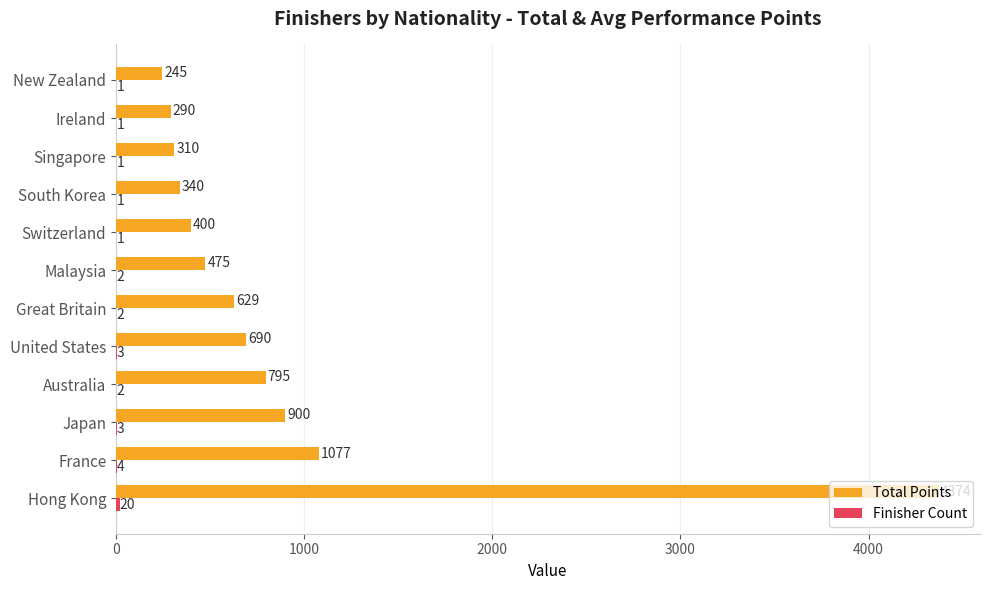

Which category has the highest value across all series?

Hong Kong